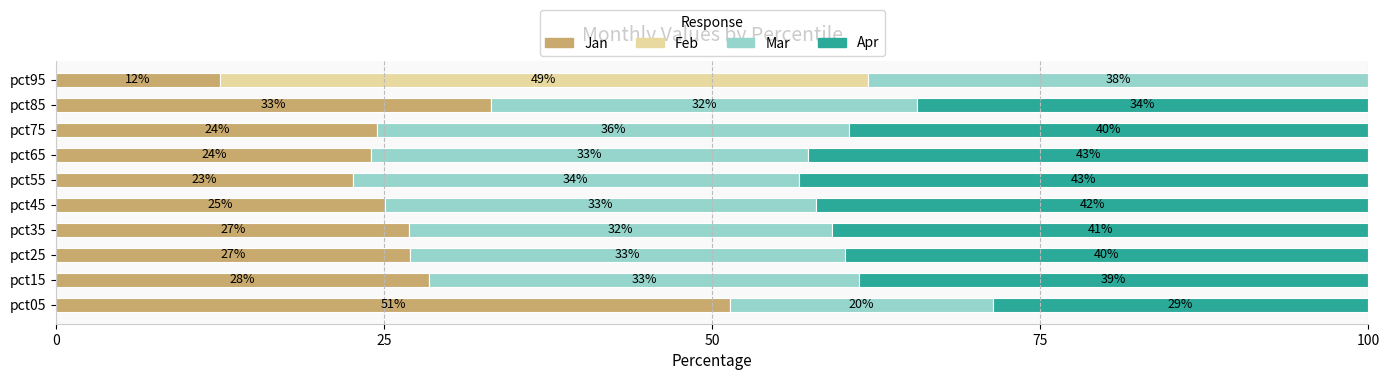

What is the total value across all series at pct15?

100.0